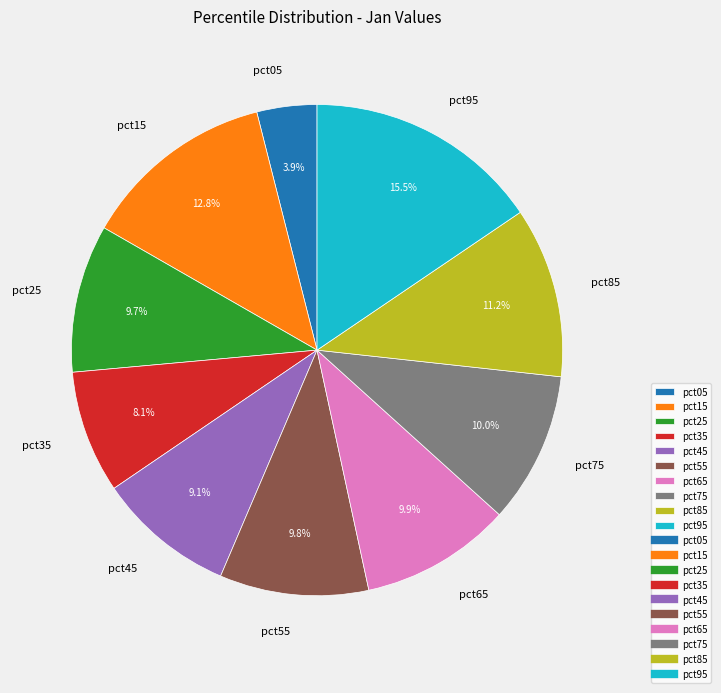

How much of the chart is everything except pct85?

88.8%